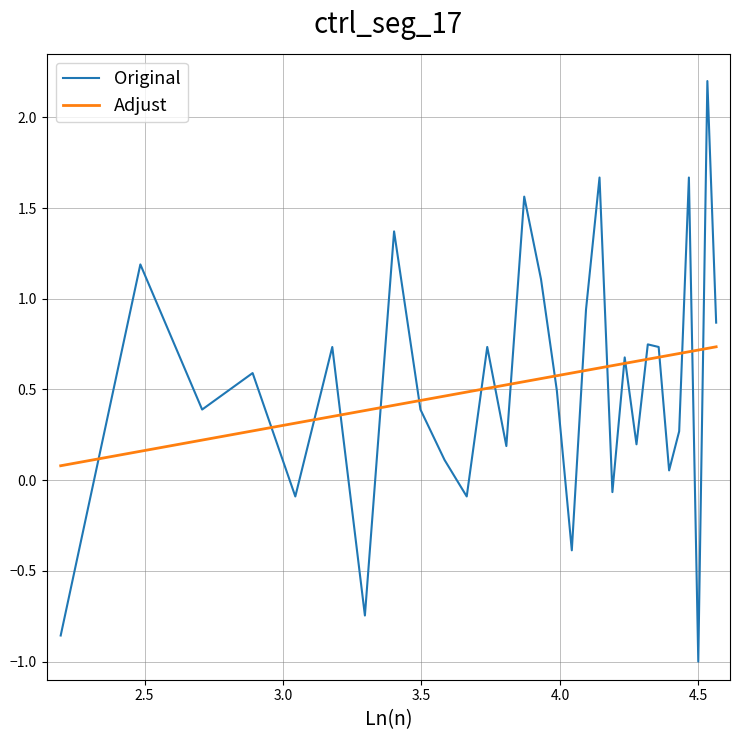

How many values in the Original series exceed 0?

23